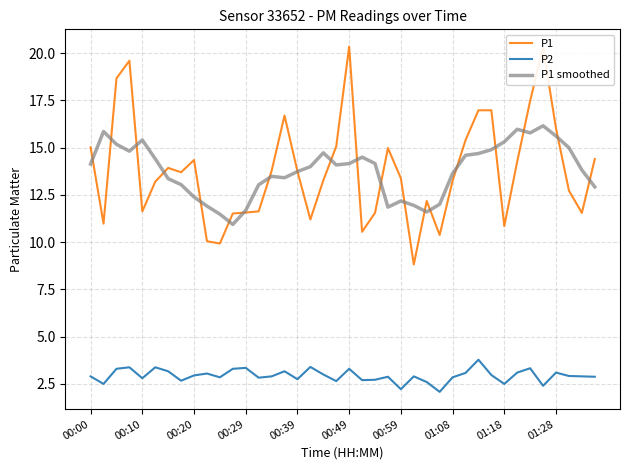

How many lines are shown in the chart?

3